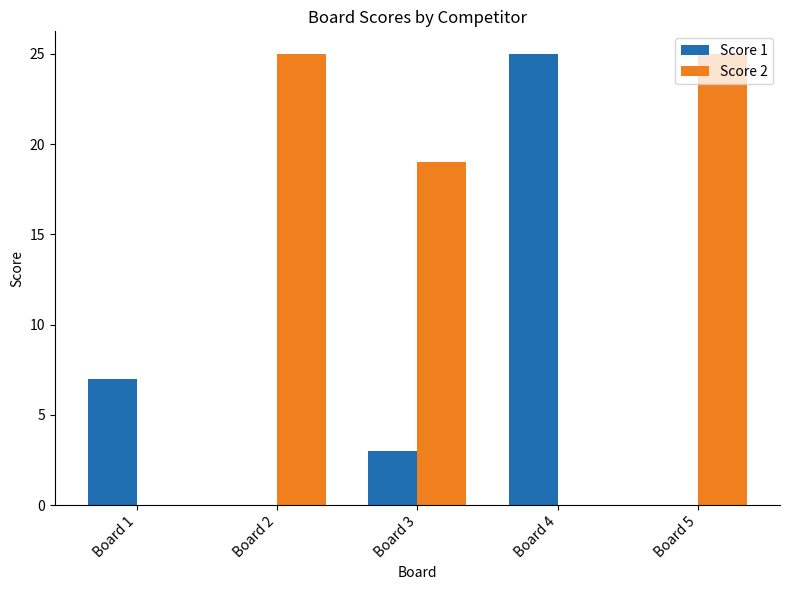

Are the bars horizontal?

No